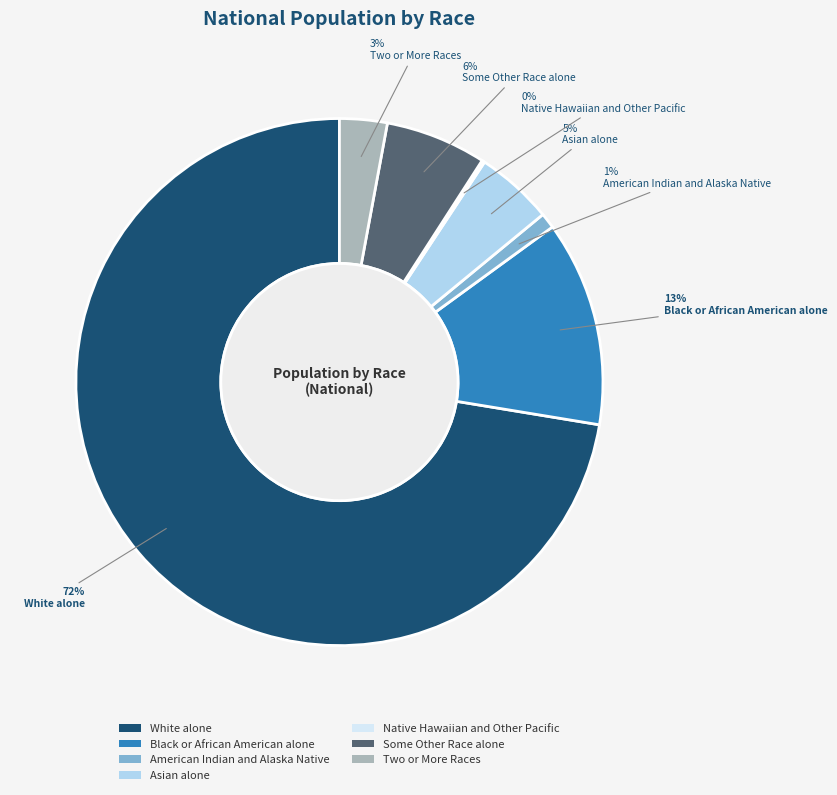

Which has a higher value, Some Other Race alone or Asian alone?

Some Other Race alone